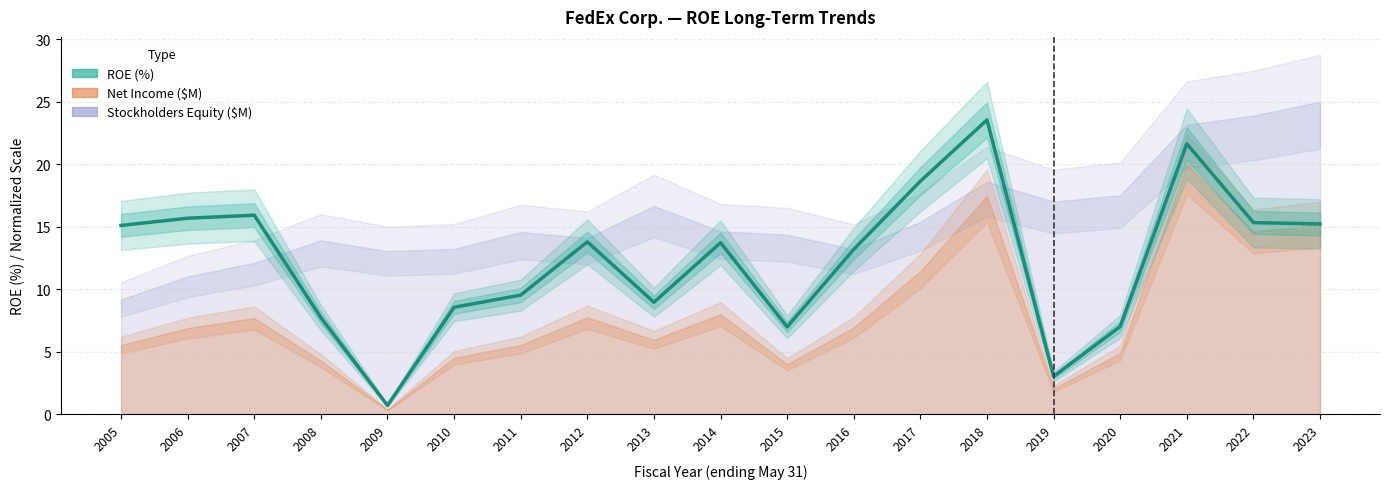

Which category has the highest value across all series?

2018